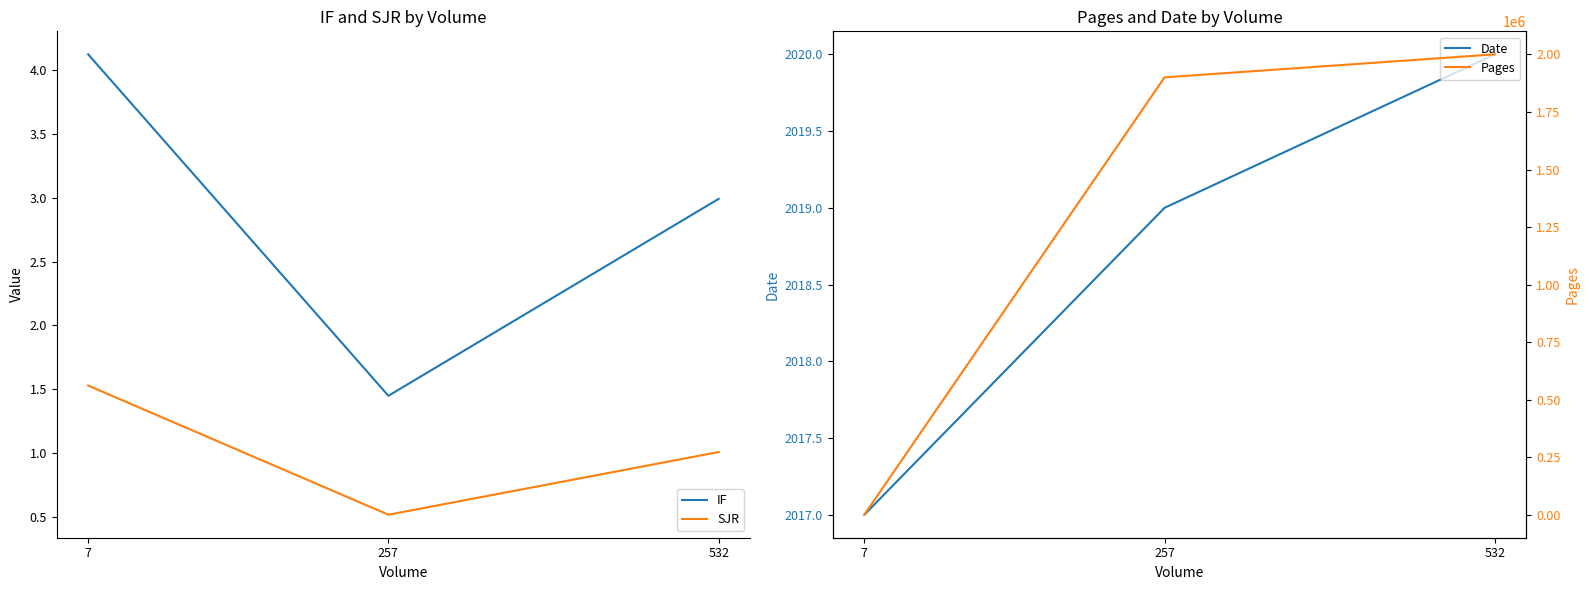

List the series in order of their peak value, lowest first.

SJR, IF, Date, Pages